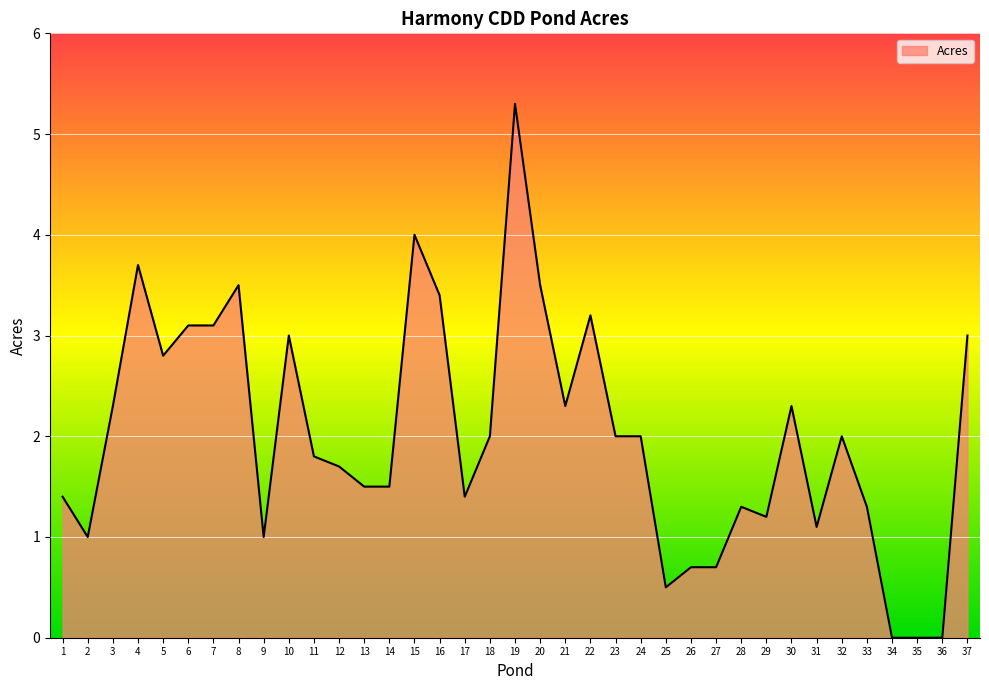

How many lines are shown in the chart?

1